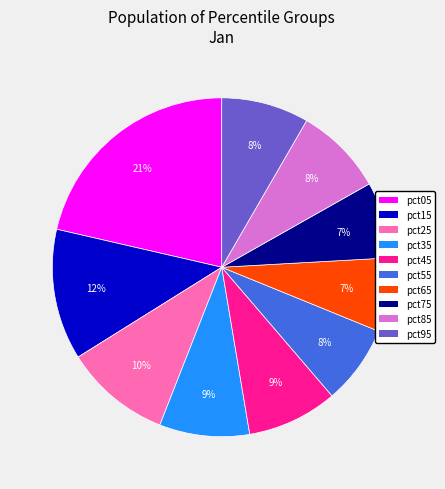

Between pct45 and pct05, which is larger?

pct05